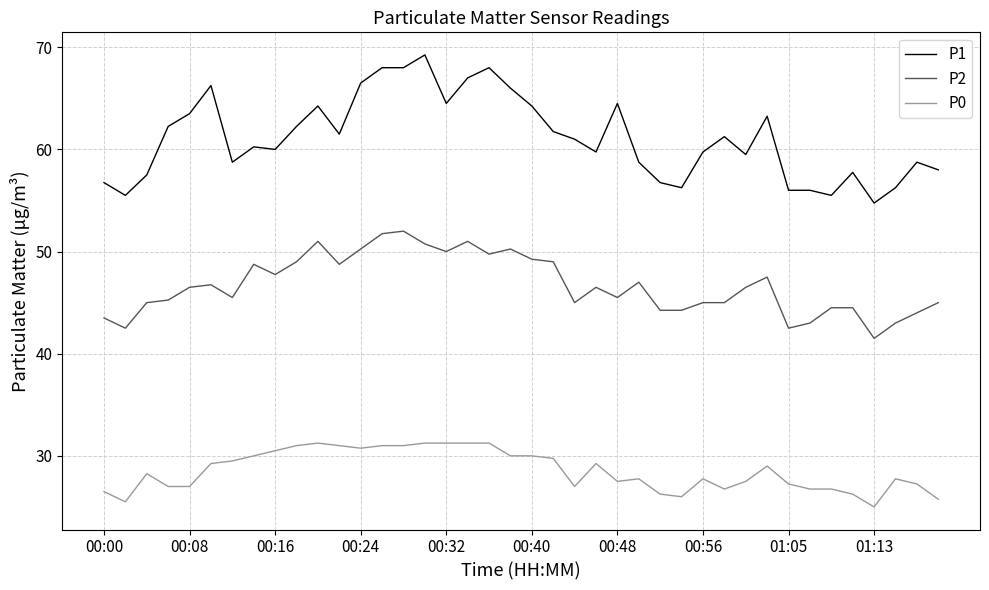

At how many categories does at least one series exceed 43?

40